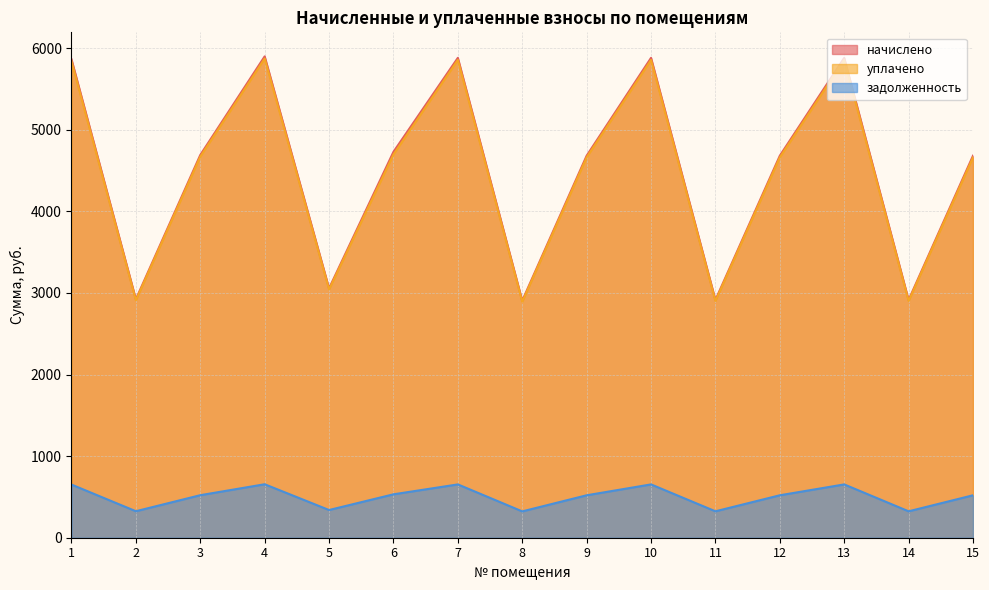

Reading right to left, transcribe all the data shown in this chart.

начислено: 15=4681.4	14=2913.7	13=5880.5	12=4681.4	11=2913.7	10=5880.5	9=4681.4	8=2904.8	7=5880.5	6=4728.7	5=3055.8	4=5898.3	3=4690.3	2=2922.5	1=5862.8
уплачено: 15=4661.3	14=2901.2	13=5855.4	12=4661.3	11=2901.2	10=5855.4	9=4661.3	8=2892.3	7=5855.4	6=4696.8	5=3042.7	4=5872.2	3=4670.2	2=2910.0	1=5837.7
задолженность: 15=520.1	14=323.7	13=653.4	12=520.1	11=323.7	10=653.4	9=520.1	8=322.8	7=653.4	6=532.0	5=339.5	4=655.4	3=521.1	2=324.7	1=651.4